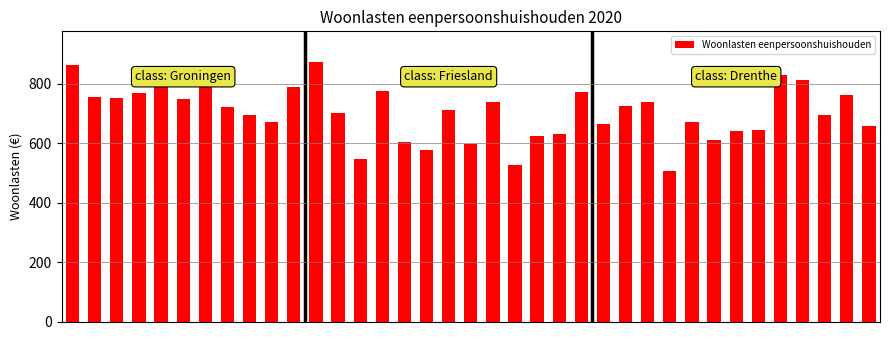

What is the value of the 30th bar from the left?

612.4